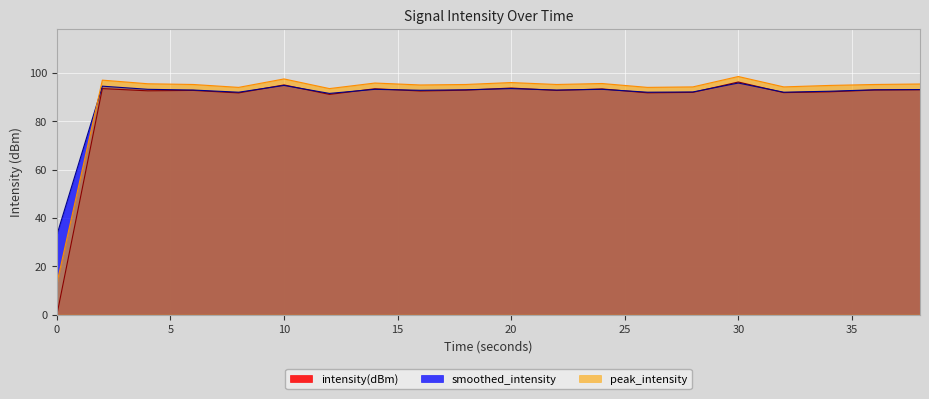

Is the value of smoothed_intensity at 10 greater than the value of intensity(dBm) at 0?

Yes